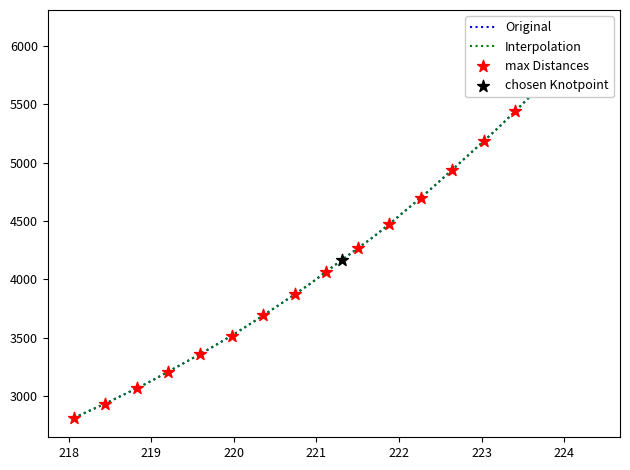

What is the ratio of the value at 223.2172 to the value at 218.2508?

1.8